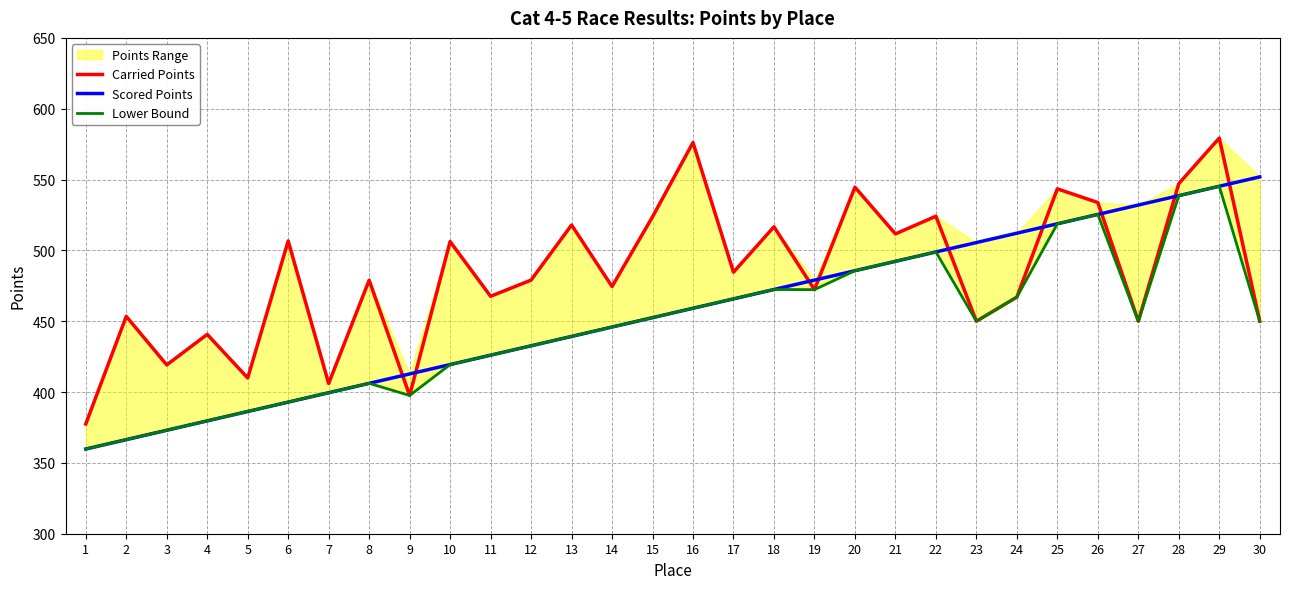

How many values in the Carried Points series are below 479?

15